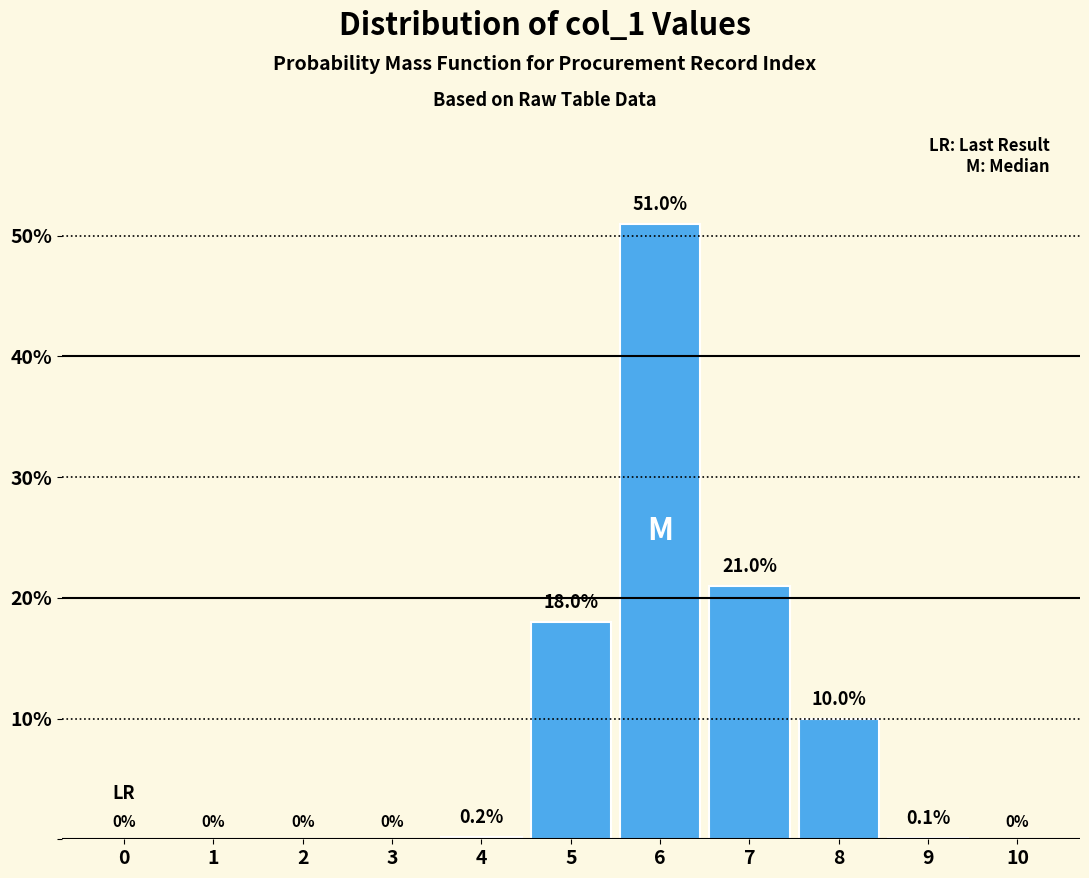

Reading left to right, what are all the values shown in this chart?

0=0.0	1=0.0	2=0.0	3=0.0	4=0.2	5=18.0	6=51.0	7=21.0	8=10.0	9=0.1	10=0.0